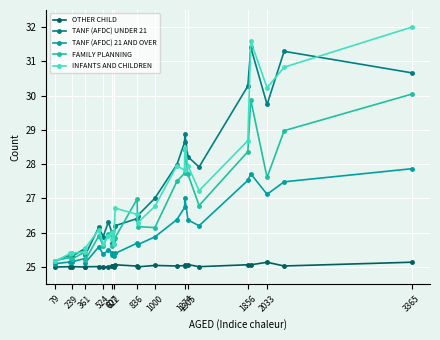

Which series has the widest spread of values?

INFANTS AND CHILDREN